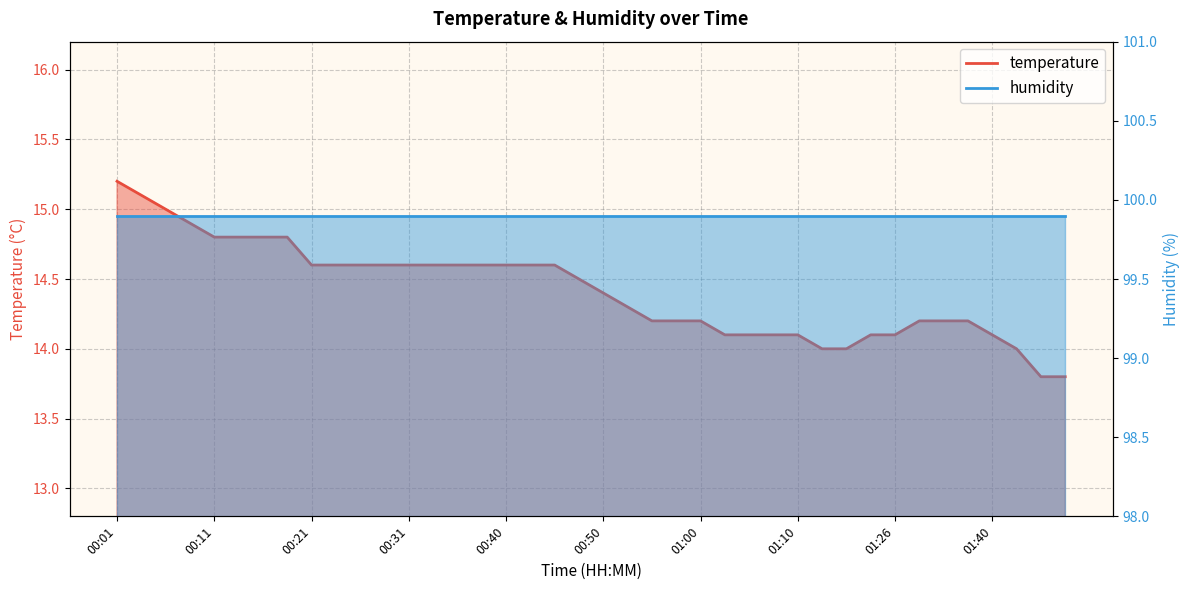

What is the sum of the values at 01:40 and 01:48?

27.9